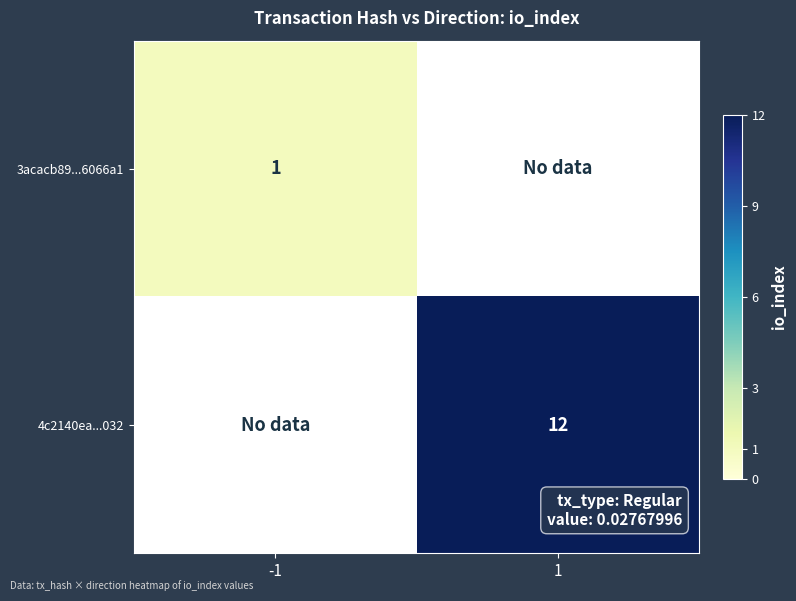

True or false: 3acacb89...6066a1 has a value of 0 at -1.

False